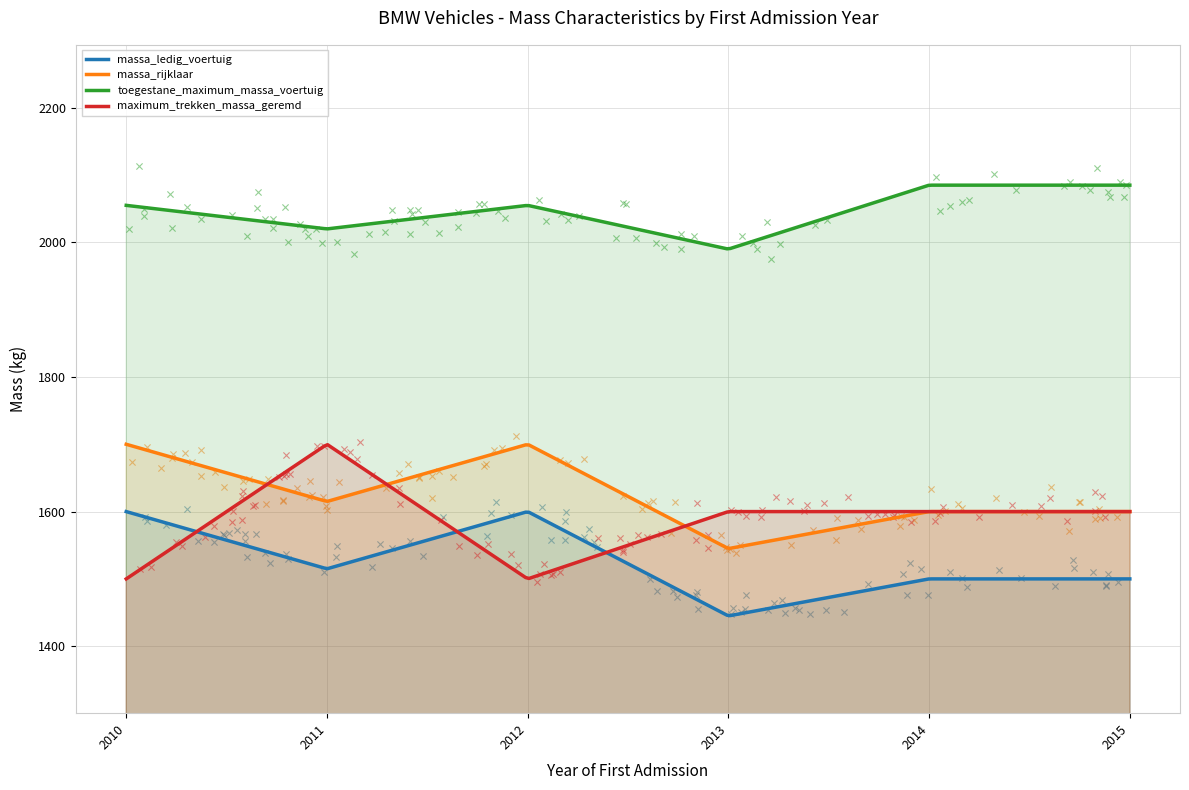

At how many categories does at least one series exceed 1855?

6